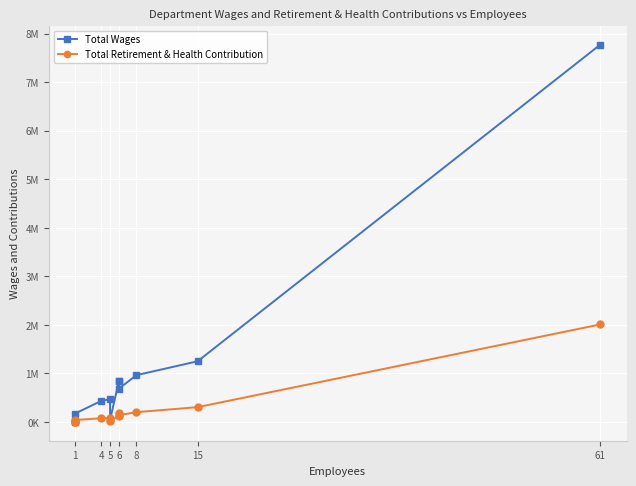

Rank the series by their maximum value, from highest to lowest.

Total Wages, Total Retirement & Health Contribution